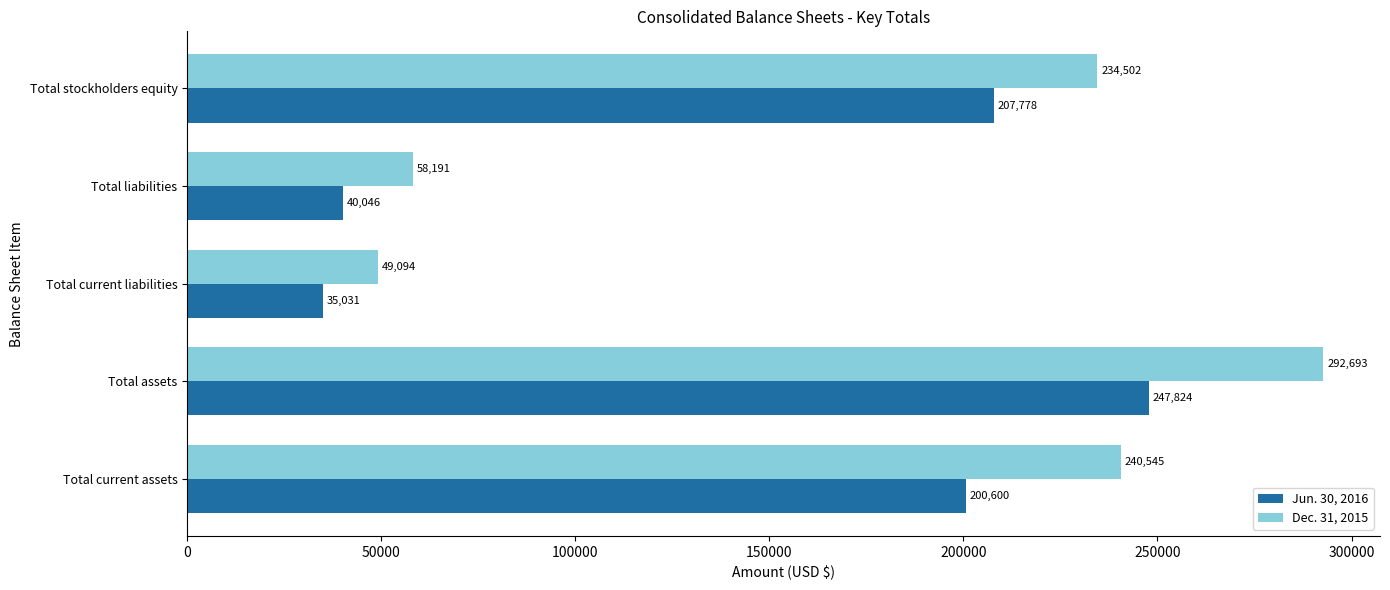

Between Total current liabilities and Total stockholders equity, which series saw the biggest shift?

Dec. 31, 2015